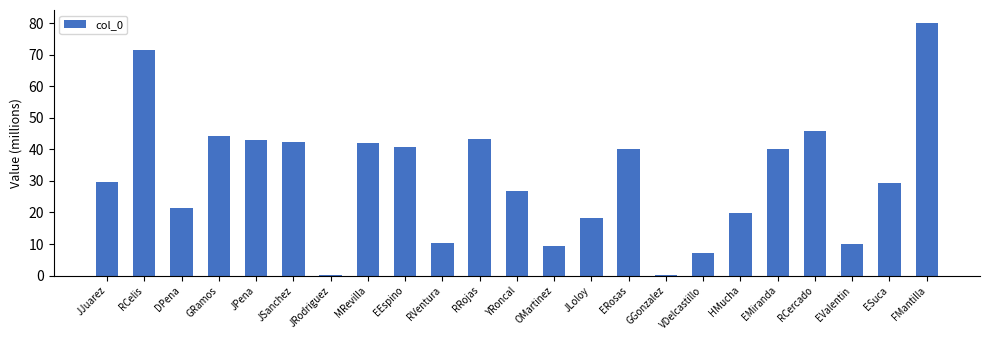

How many data points are above 29?

13